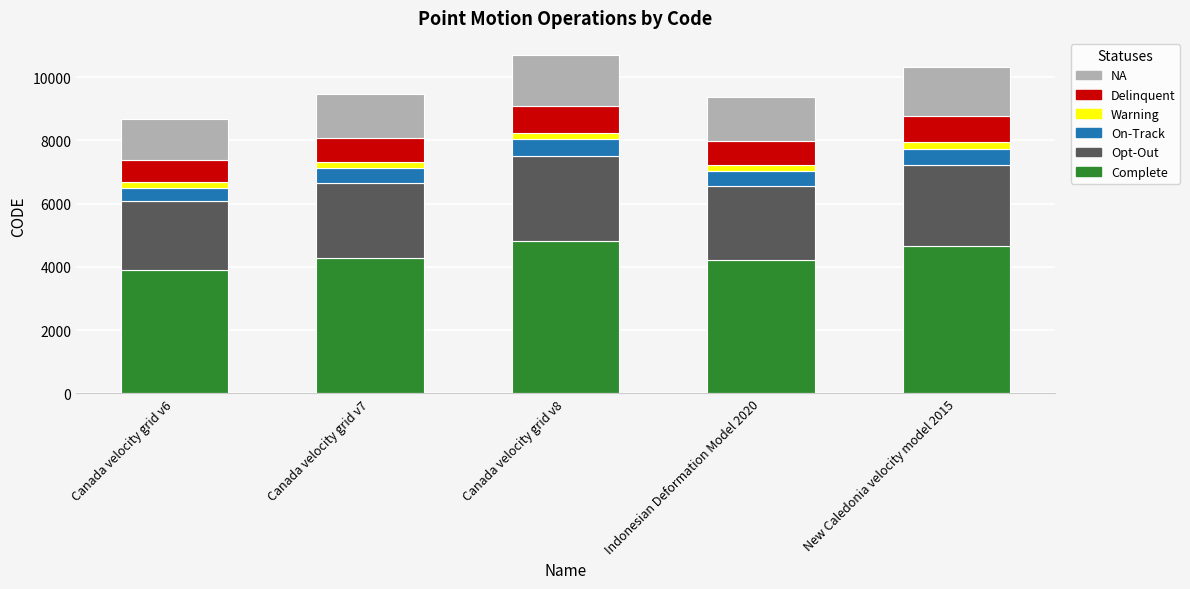

The Complete series shows 4219 at Indonesian Deformation Model 2020. True or false?

True